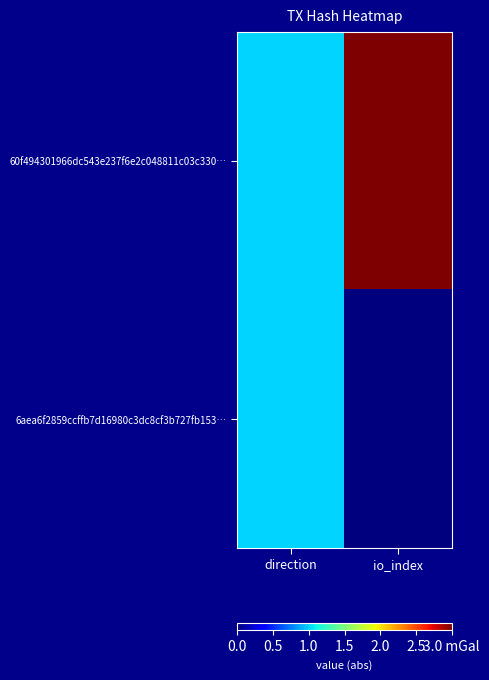

What is the total value across all series at io_index?

3